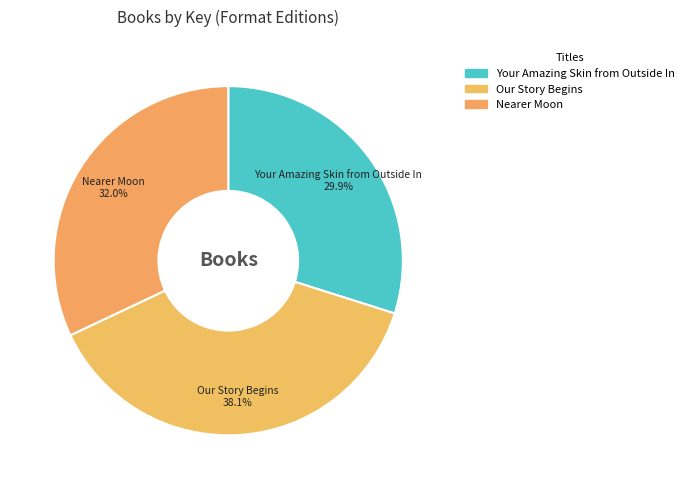

To the nearest percent, what percentage of the pie is Your Amazing Skin from Outside In?

30%